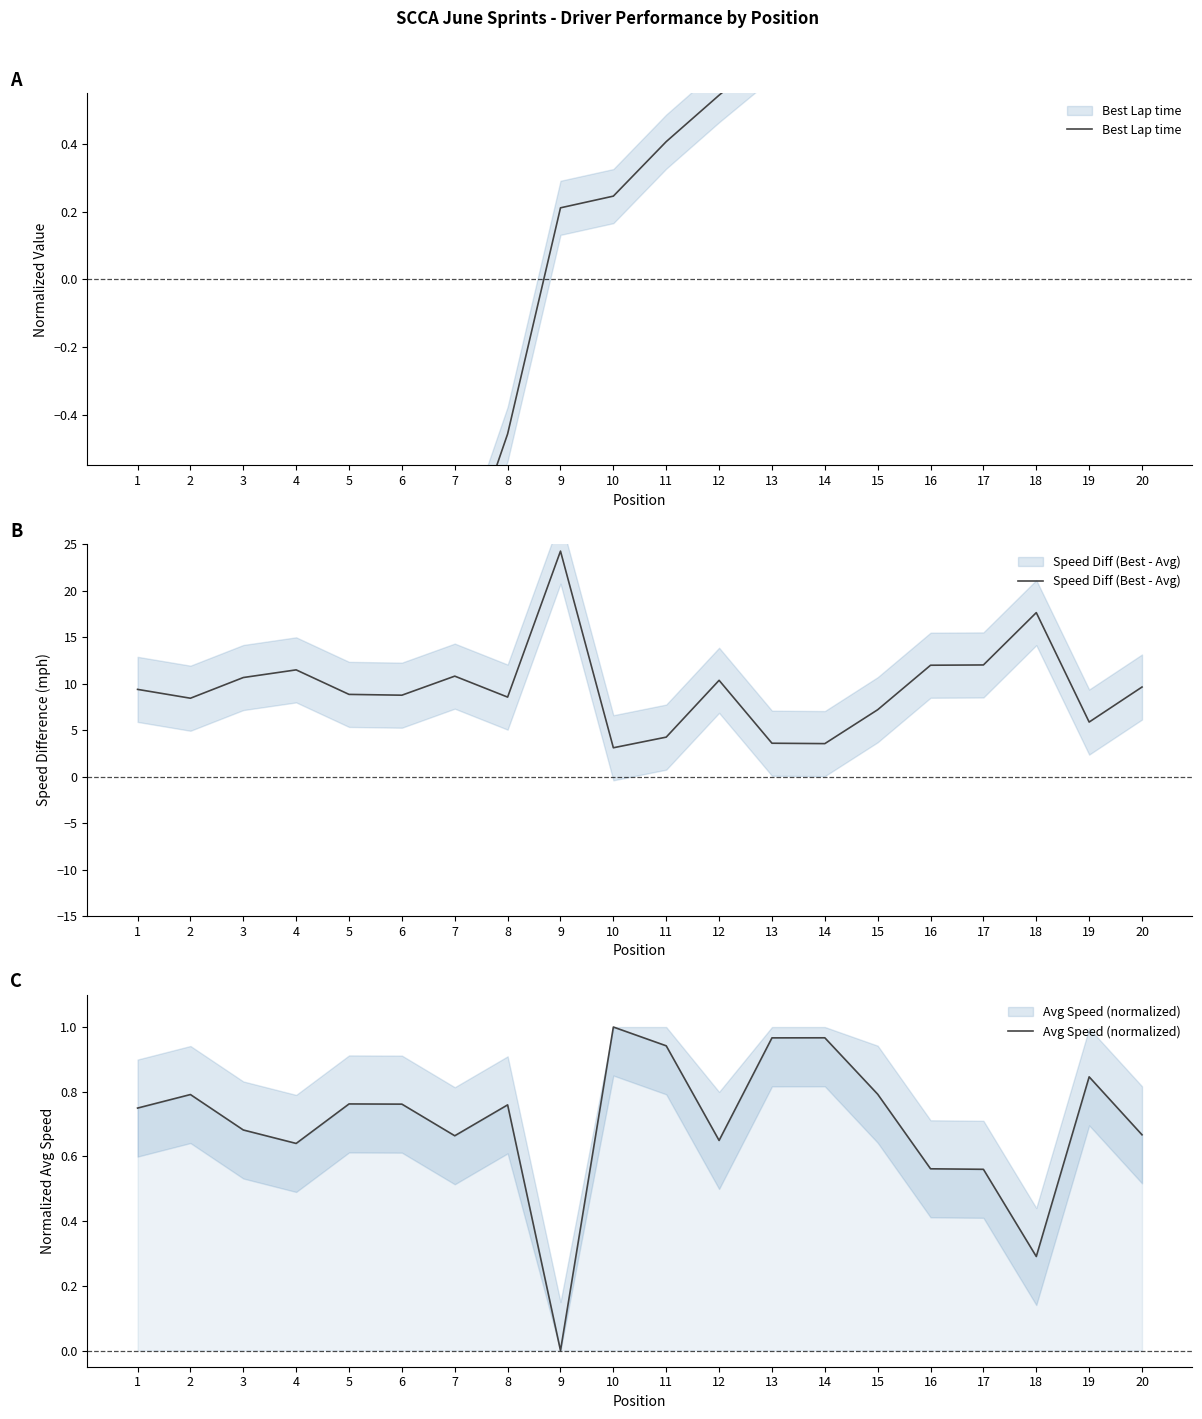

True or false: Best Lap time has more than 1 points higher than both neighbors.

False